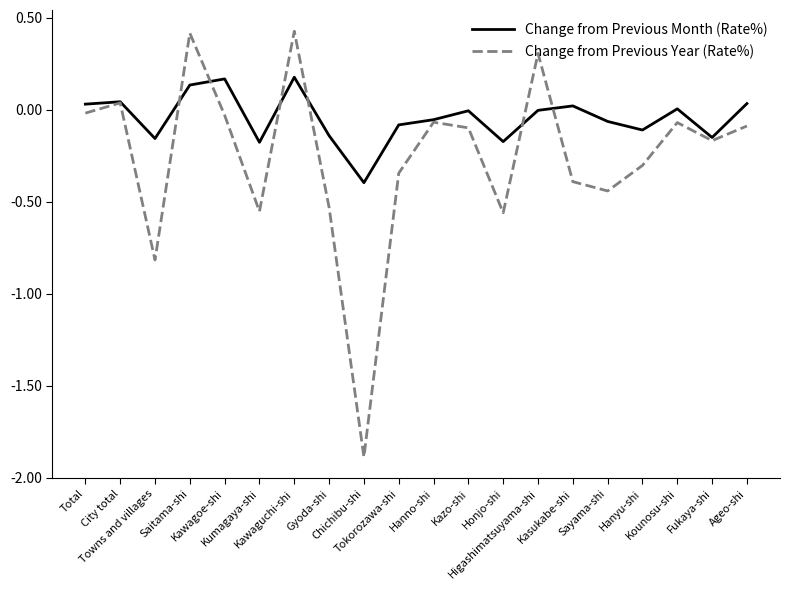

How many lines are shown in the chart?

2